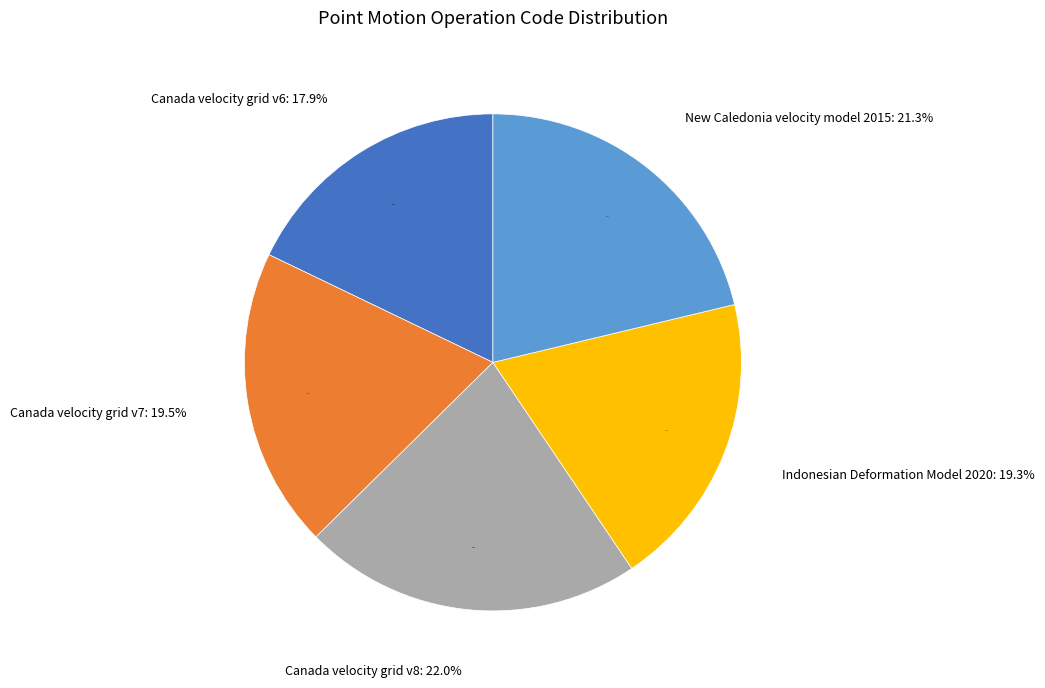

Does Canada velocity grid v8 represent more than half of the total?

No